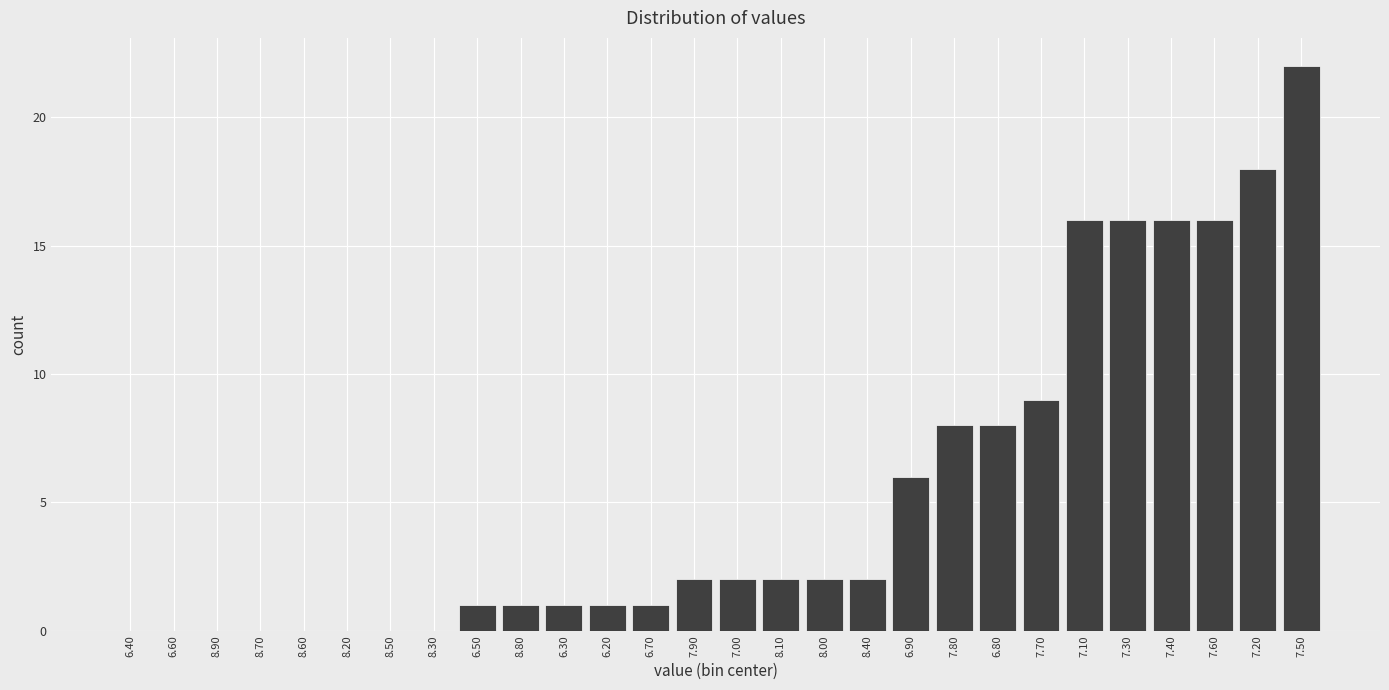

Reading left to right, transcribe all the data shown in this chart.

6.40=0	6.60=0	8.90=0	8.70=0	8.60=0	8.20=0	8.50=0	8.30=0	6.50=1	8.80=1	6.30=1	6.20=1	6.70=1	7.90=2	7.00=2	8.10=2	8.00=2	8.40=2	6.90=6	7.80=8	6.80=8	7.70=9	7.10=16	7.30=16	7.40=16	7.60=16	7.20=18	7.50=22